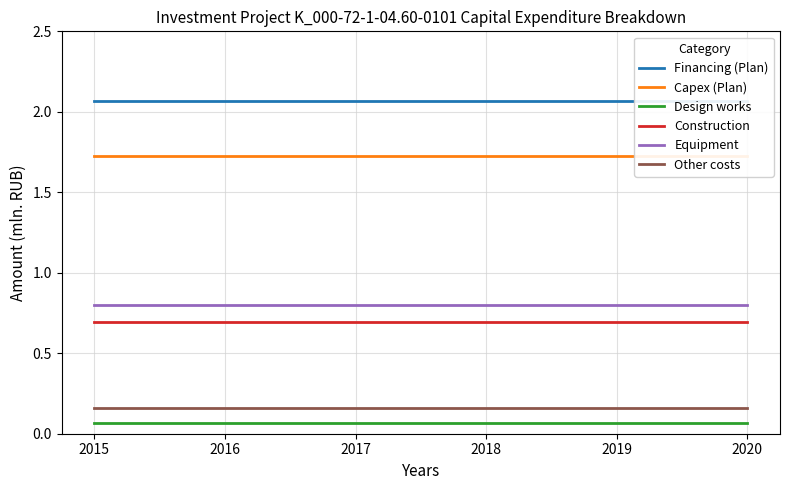

What are all the series names shown in the legend?

Financing (Plan), Capex (Plan), Design works, Construction, Equipment, Other costs